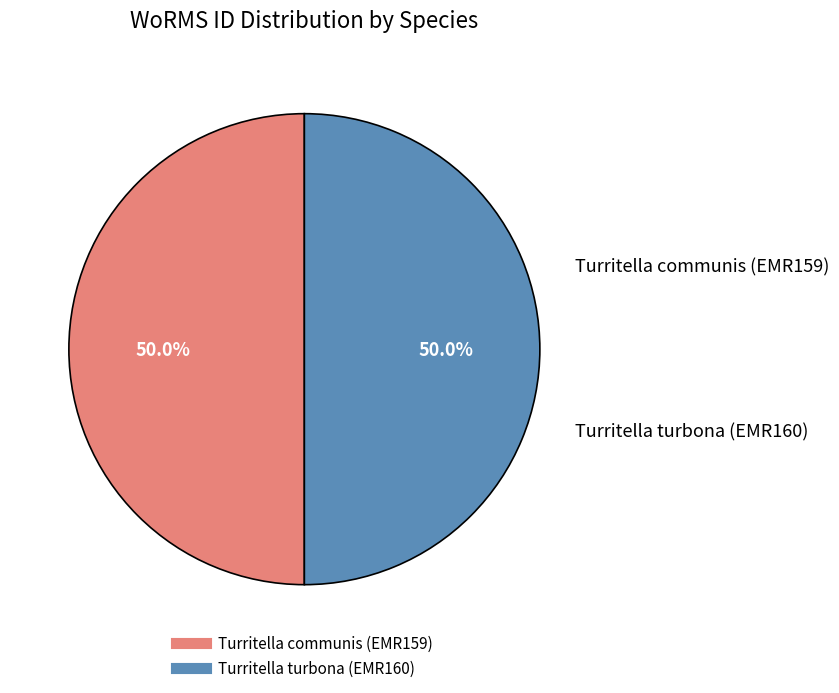

What is the ratio of the value at Turritella turbona (EMR160) to the value at Turritella communis (EMR159)?

1.0